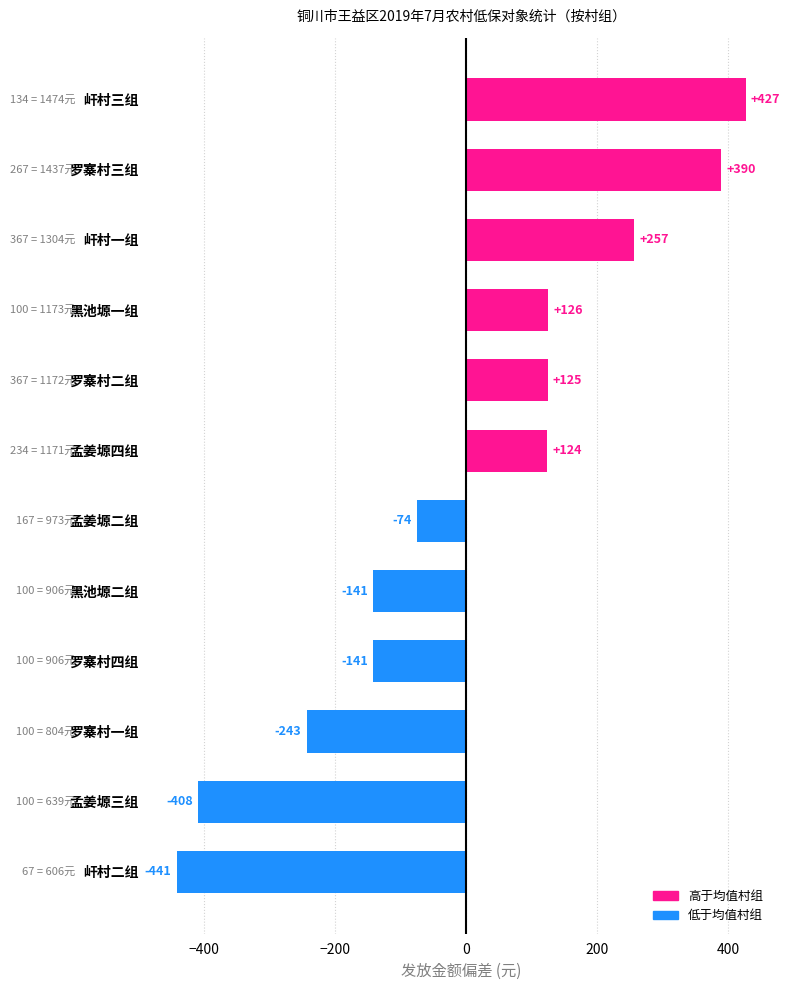

Read the value at 罗寨村四组.

-141.1